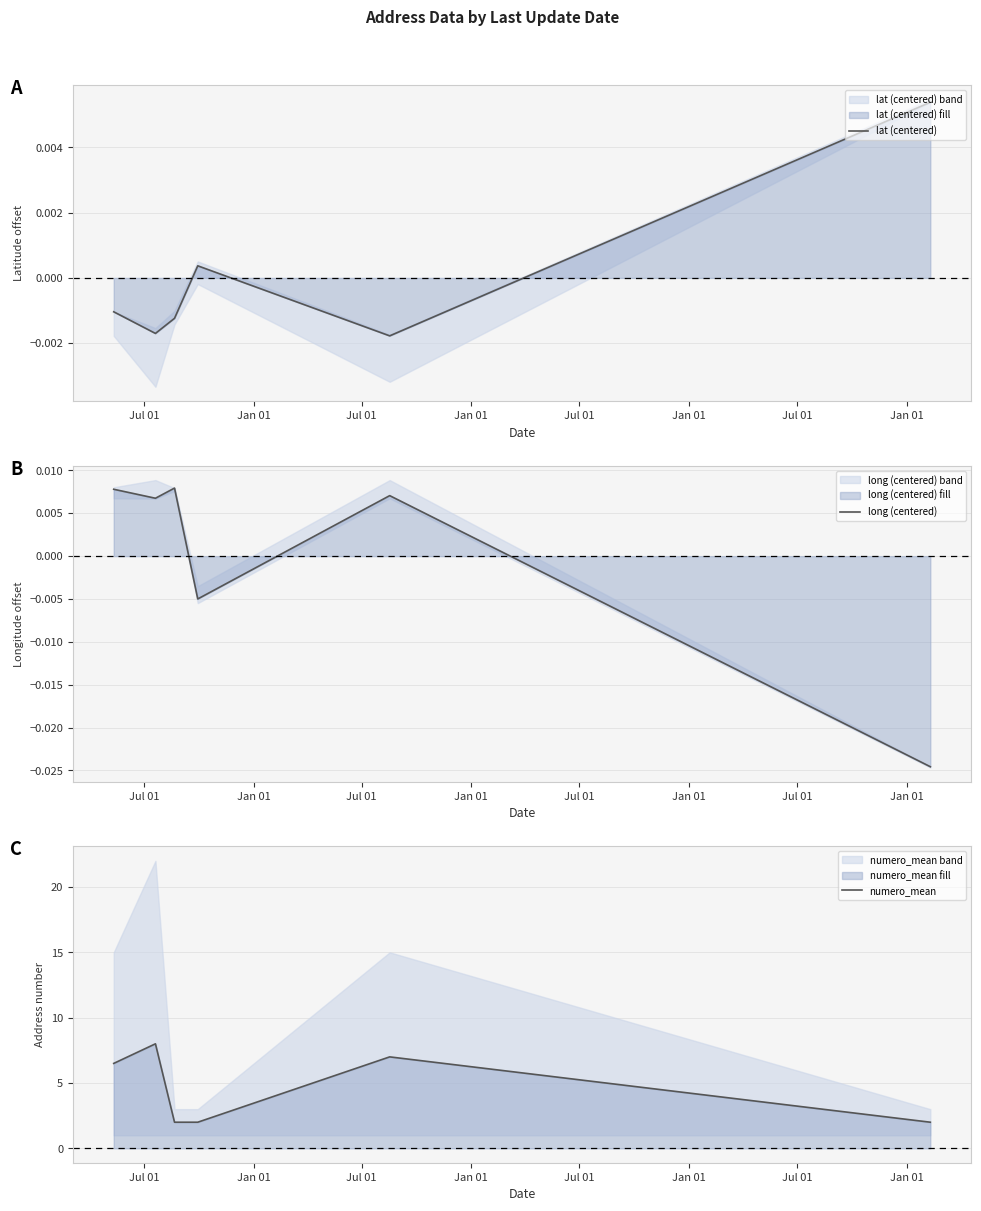

Which series has the largest range (max minus min)?

numero_mean